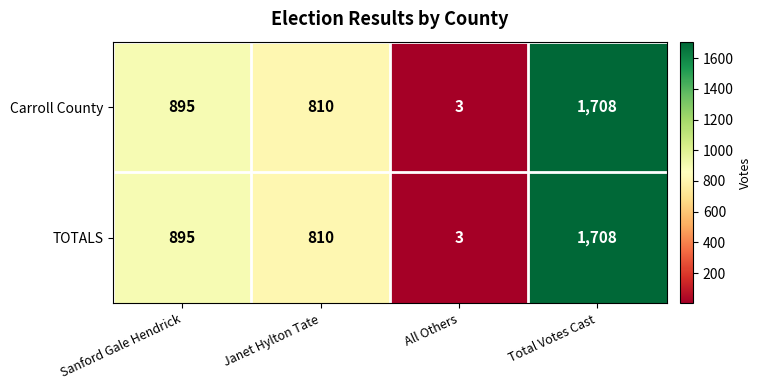

Is the value of Carroll County at Total Votes Cast greater than the value of TOTALS at Sanford Gale Hendrick?

Yes